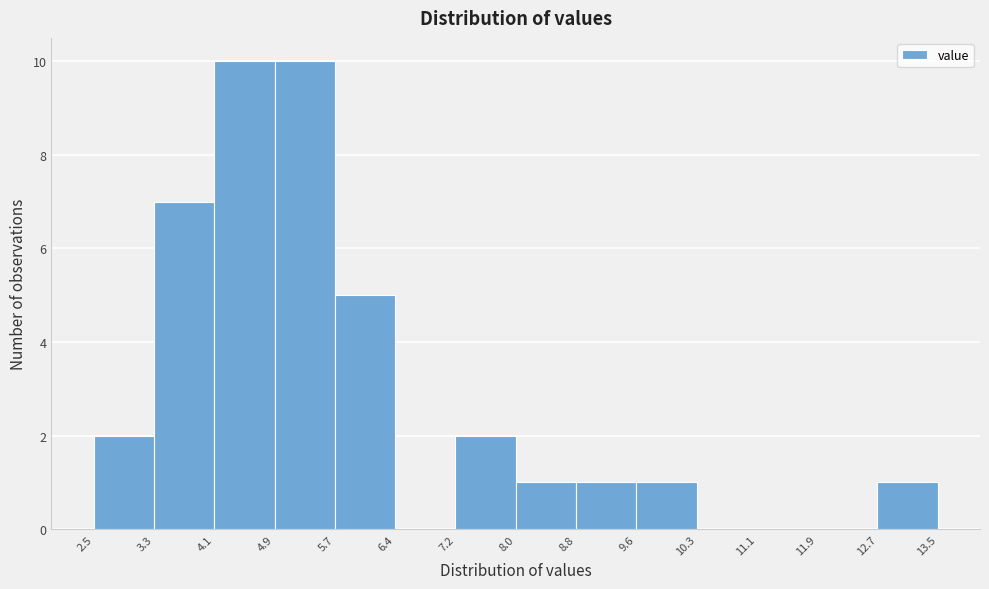

How tall is the bar that spans 8.0 to 8.8 on the x-axis? The values are not printed on the chart, so give them approximately, as read against the axis.

1